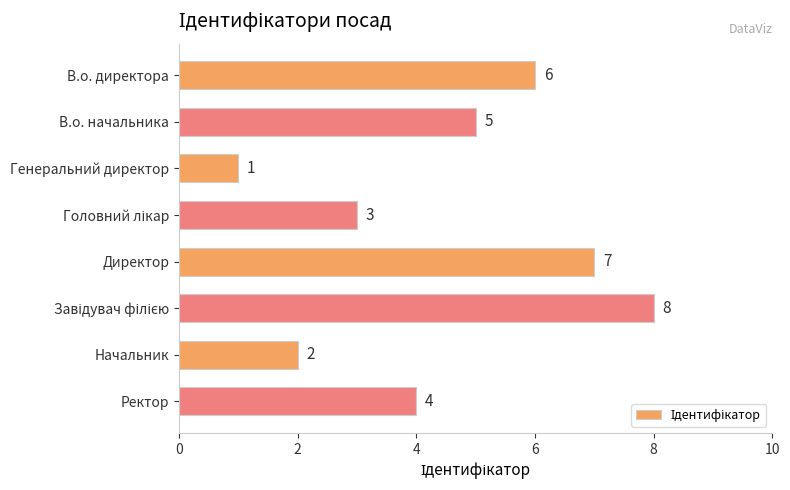

What is the change in value from Директор to Начальник?

-5